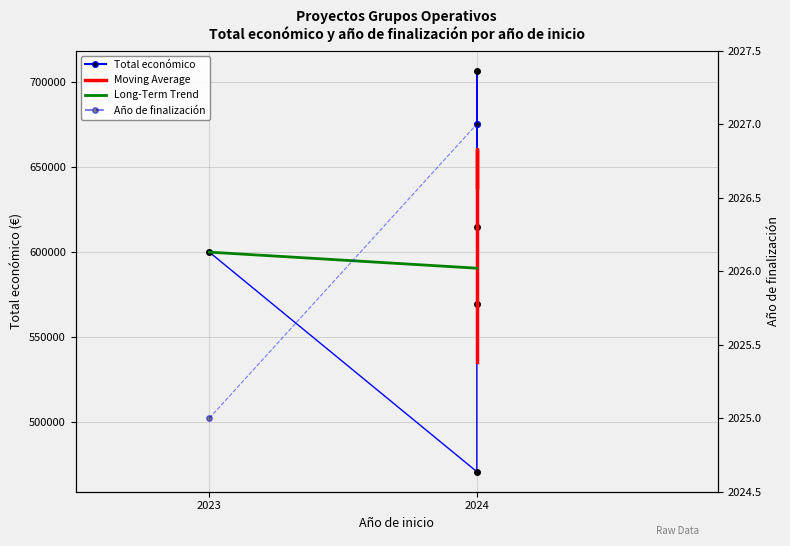

Which series has the largest range (max minus min)?

Total económico